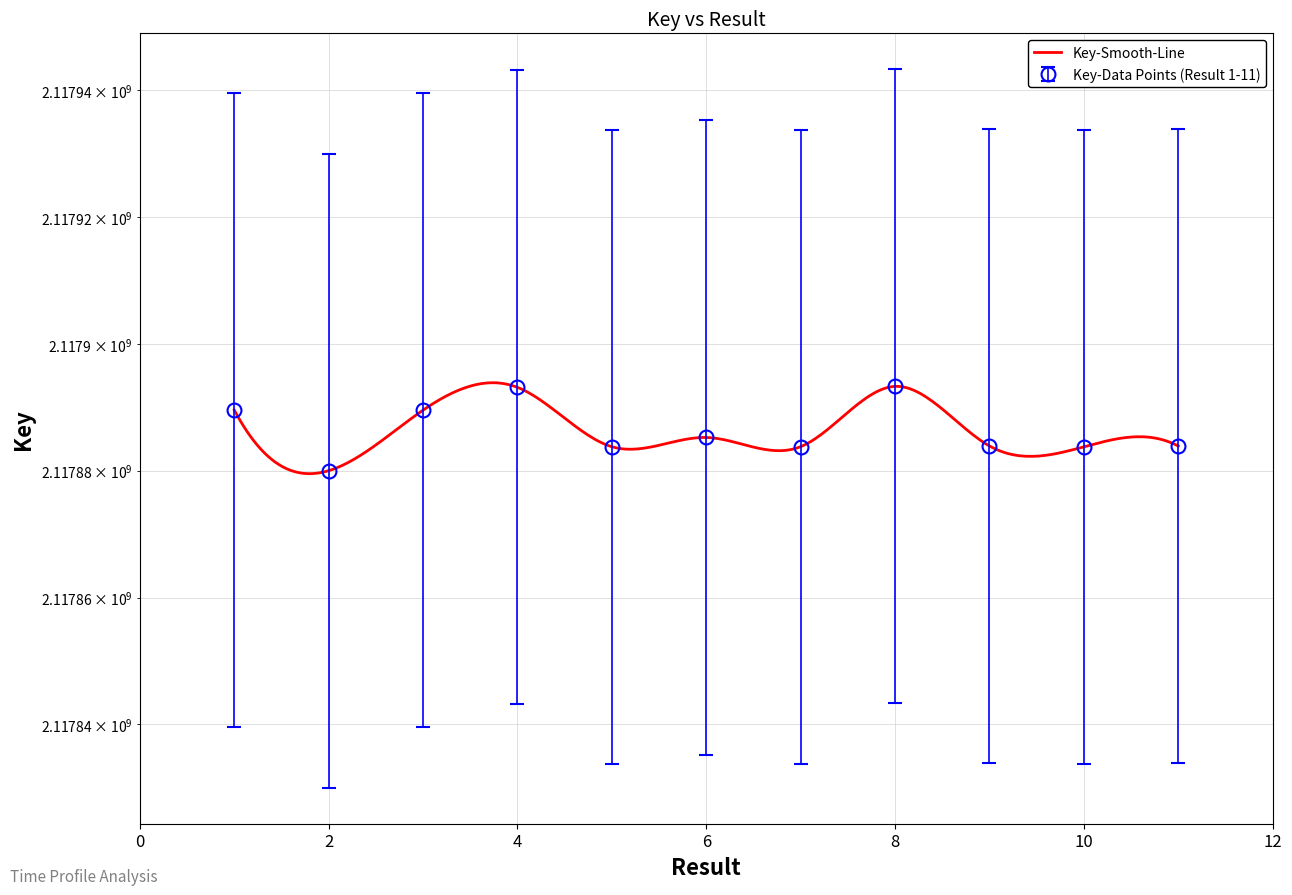

Rank the categories by value from highest to lowest.

8, 4, 1, 3, 6, 9, 11, 7, 5, 10, 2